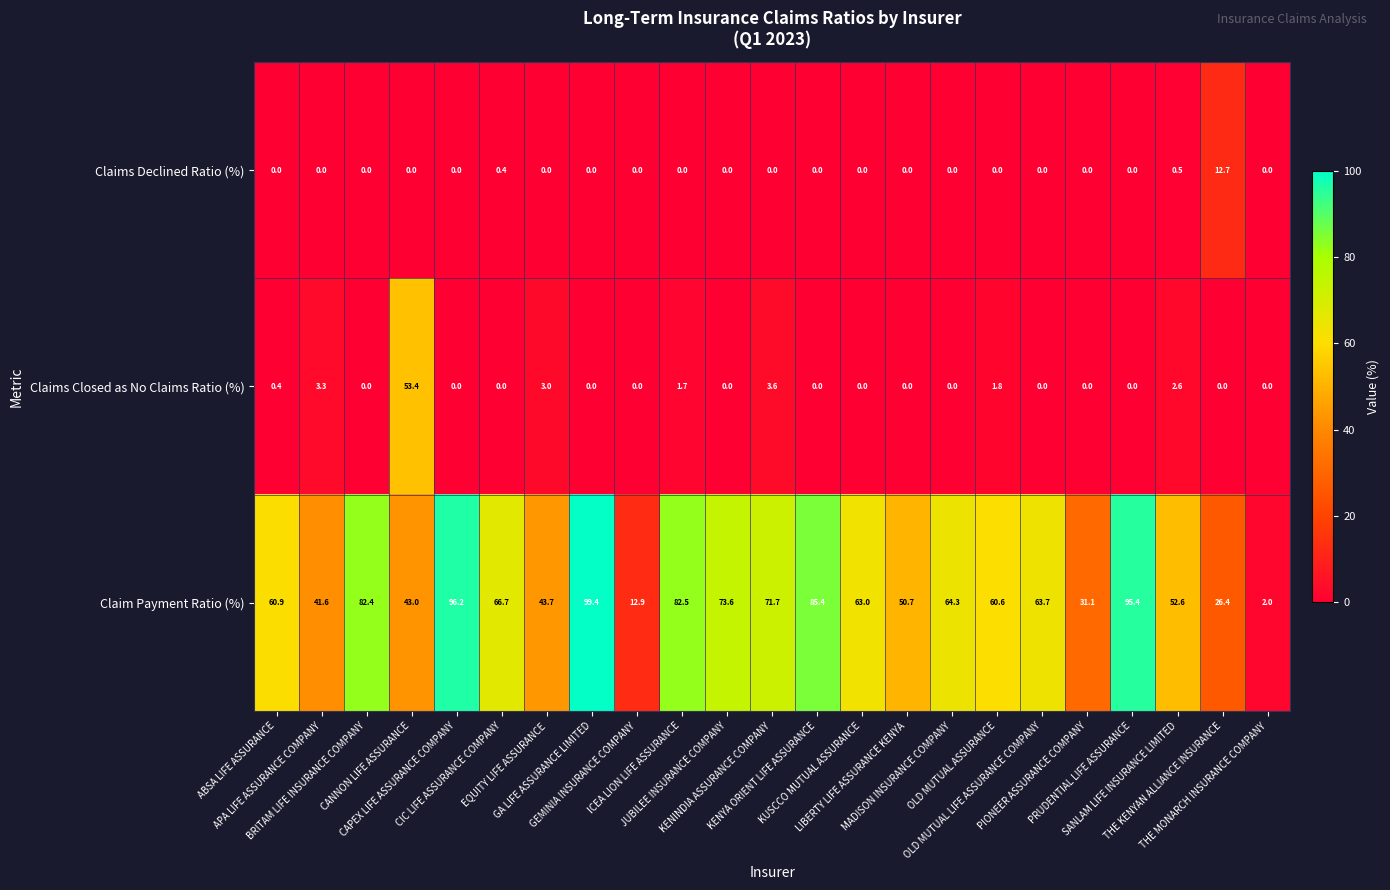

Rank the series by their maximum value, from lowest to highest.

Claims Declined Ratio (%), Claims Closed as No Claims Ratio (%), Claim Payment Ratio (%)